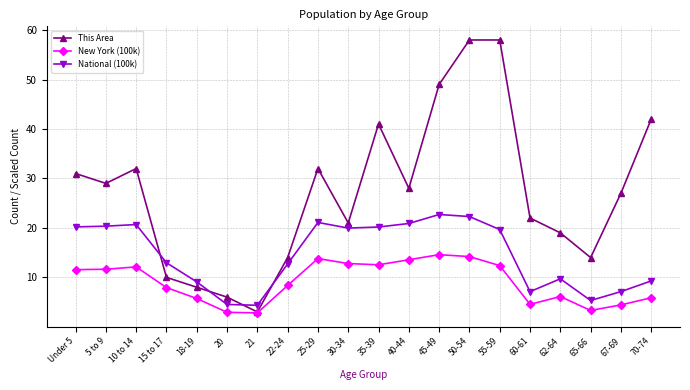

What is the value of the This Area point at the 13th from the left?

49.0